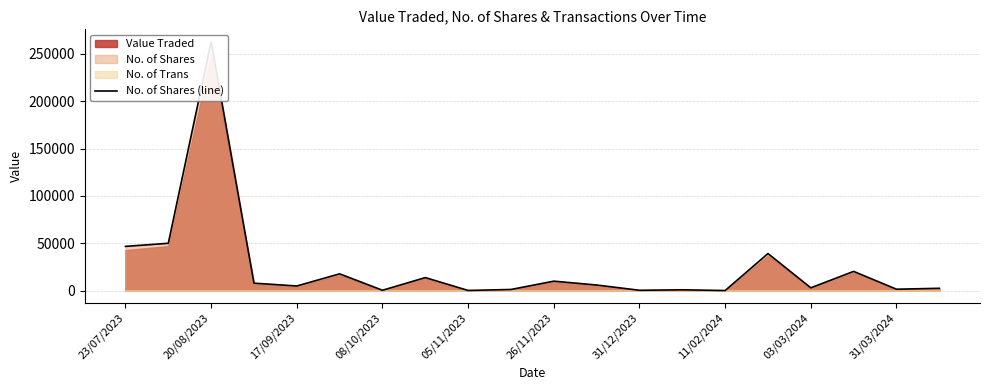

What is the difference between the second highest and minimum values?

49867